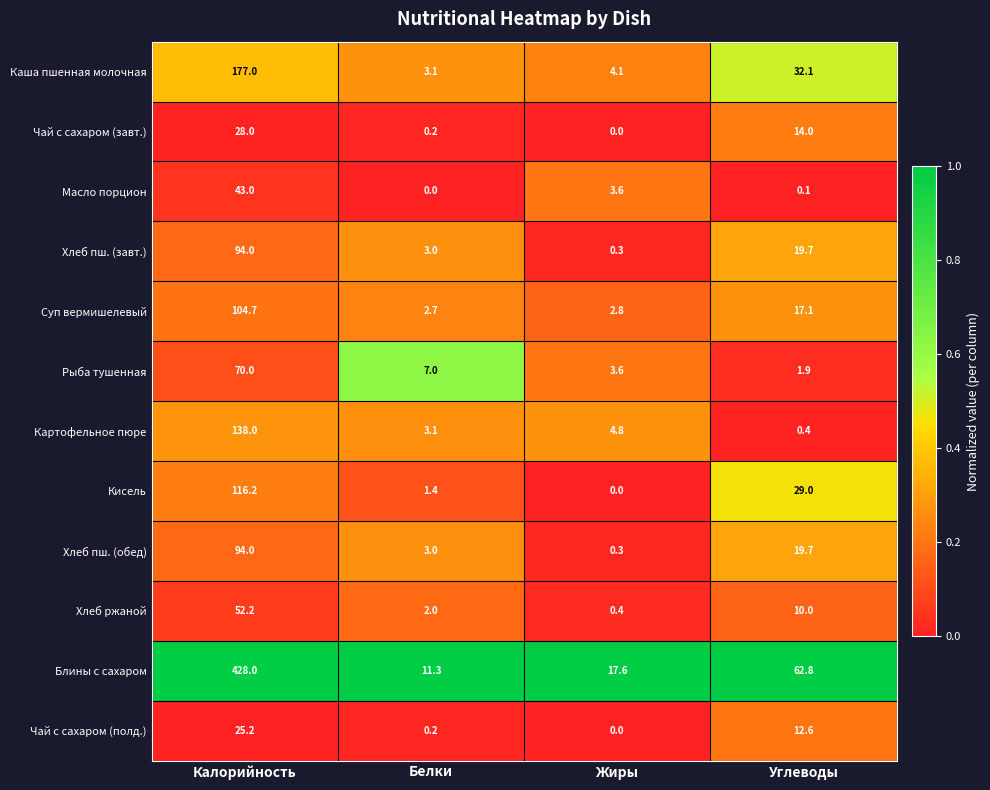

How many values in the Кисель series are below 29?

2